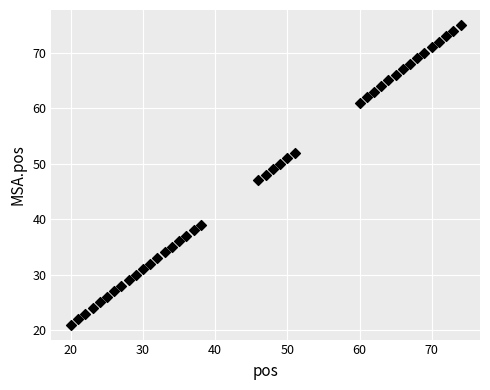

What is the range of Y values (max minus min)?

54